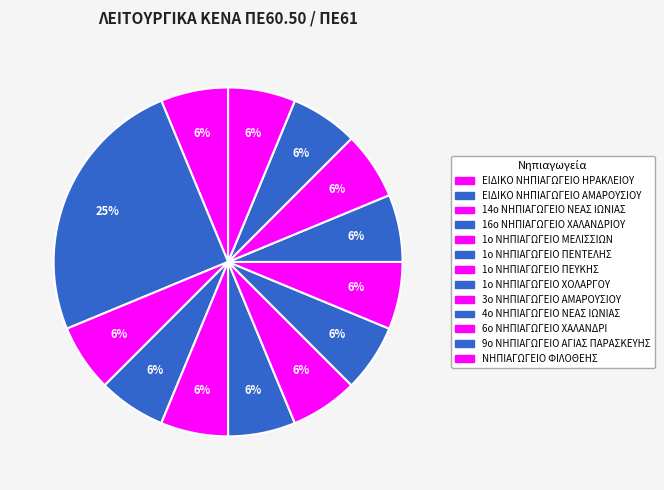

Approximately how many times larger is the value at ΕΙΔΙΚΟ ΝΗΠΙΑΓΩΓΕΙΟ ΗΡΑΚΛΕΙΟΥ compared to 9ο ΝΗΠΙΑΓΩΓΕΙΟ ΑΓΙΑΣ ΠΑΡΑΣΚΕΥΗΣ?

1.0